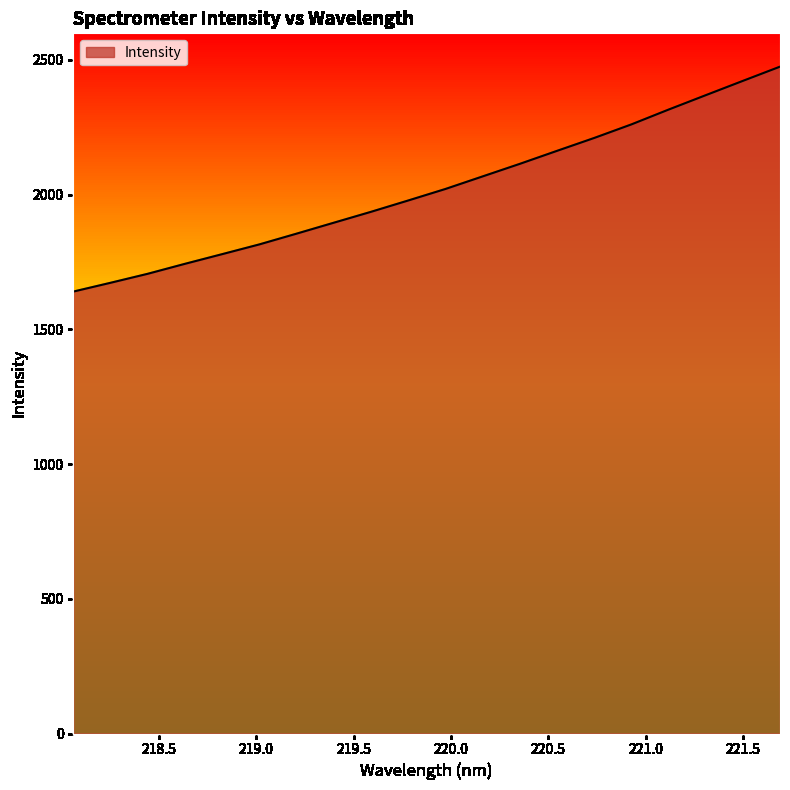

What is the difference between the maximum and minimum values?

834.6